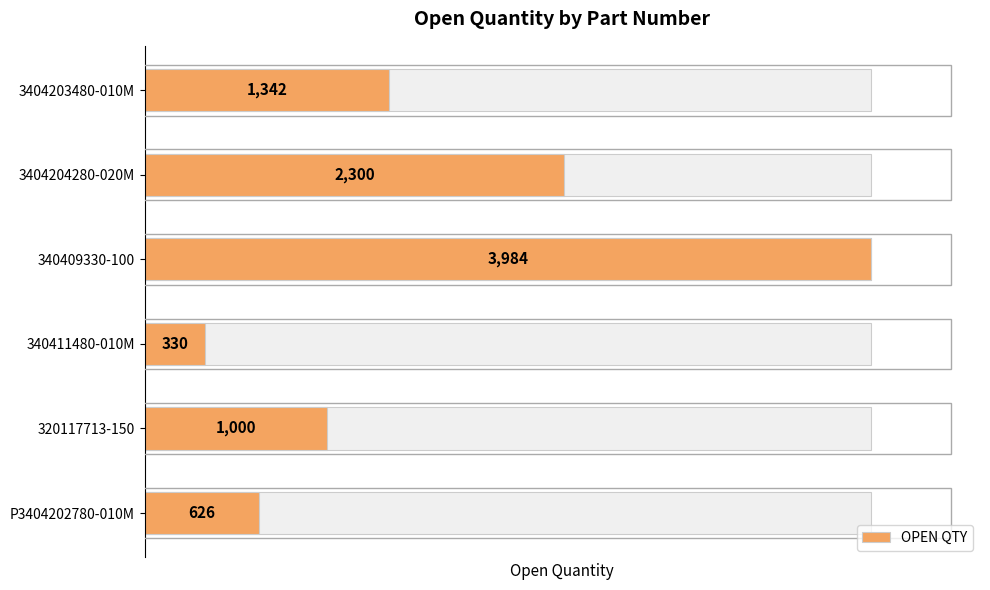

What is the sum of all values?

9582